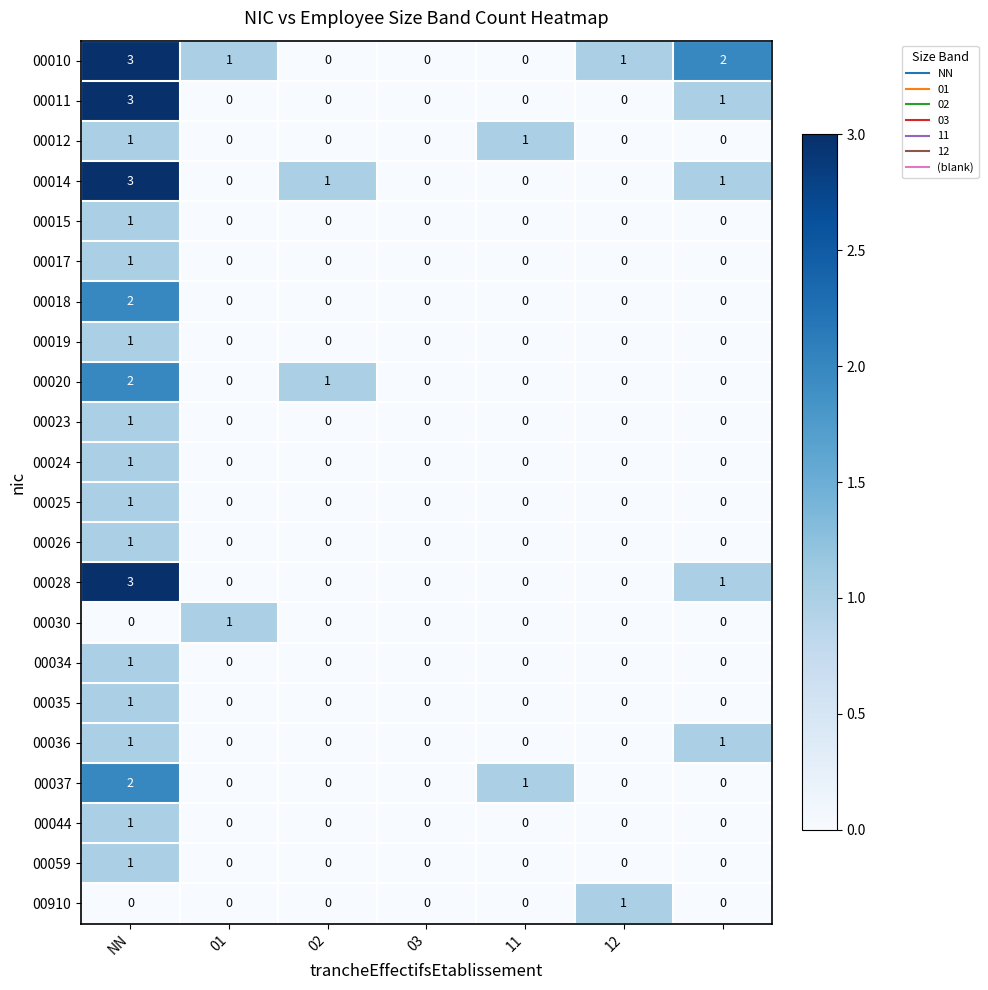

What is the maximum value for 00010?

3